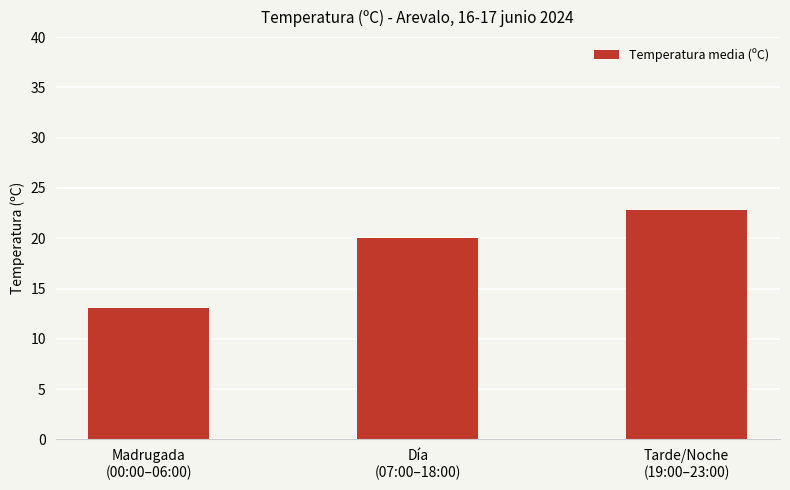

The chart shows a value of 17.4 at Madrugada
(00:00–06:00). True or false?

False